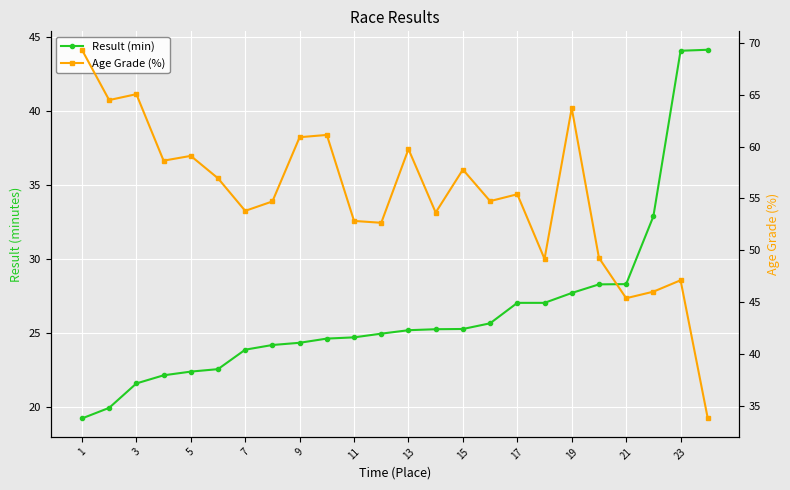

Where does the Result (min) series first go above 25?

13